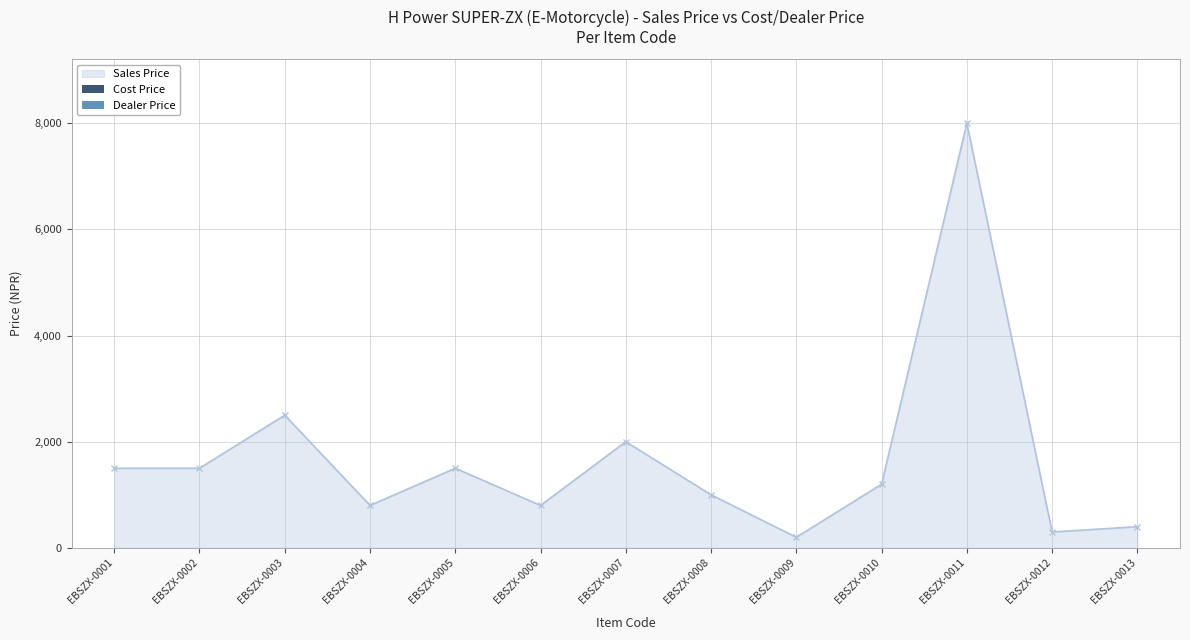

Count the number of data series in this chart.

1